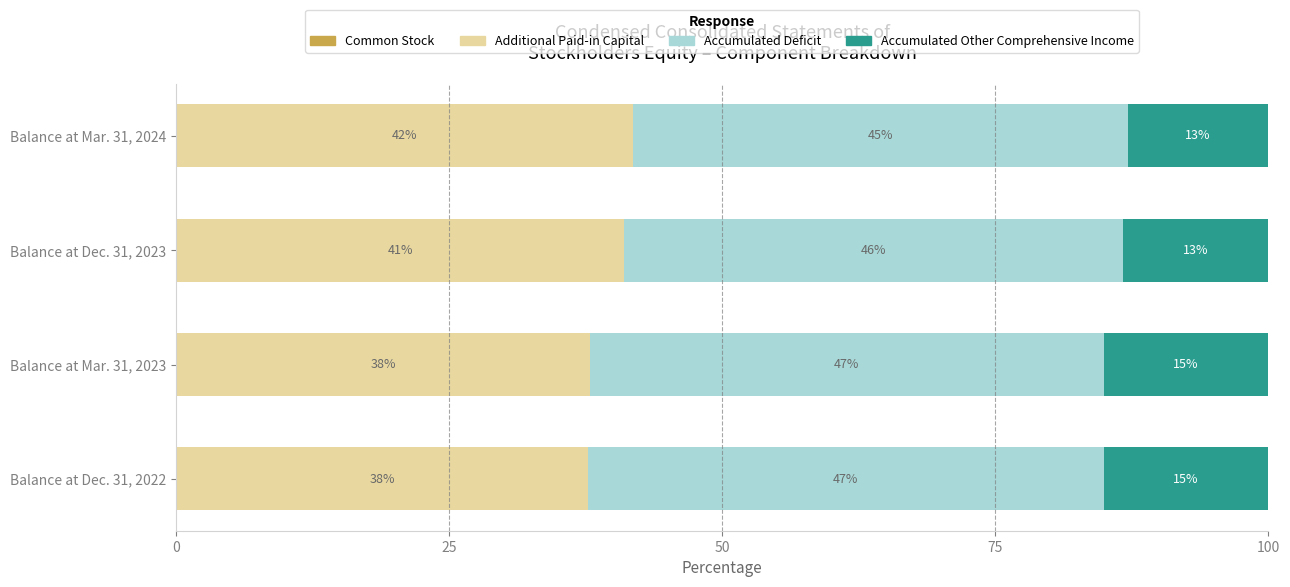

Which series has the widest spread of values?

Additional Paid-in Capital